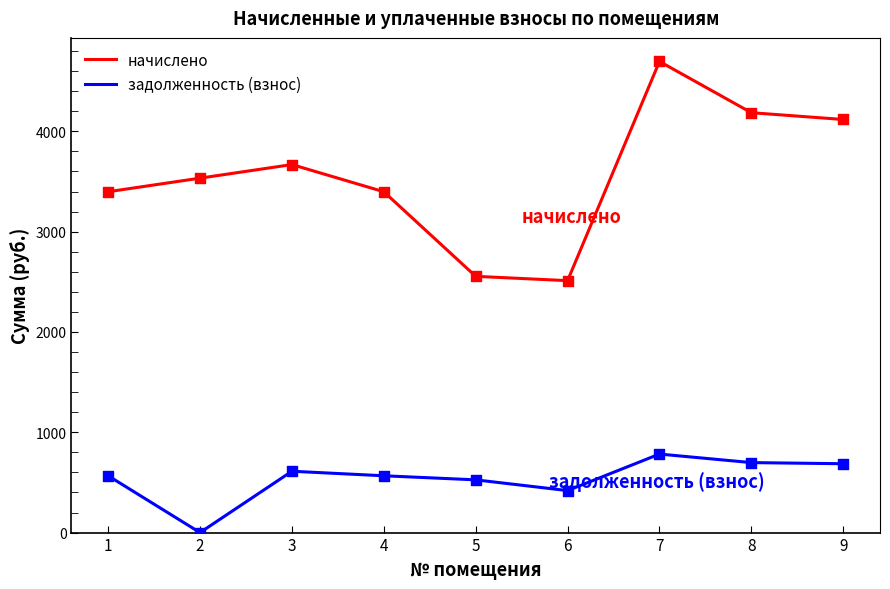

At which category is the sum across all series the highest?

7